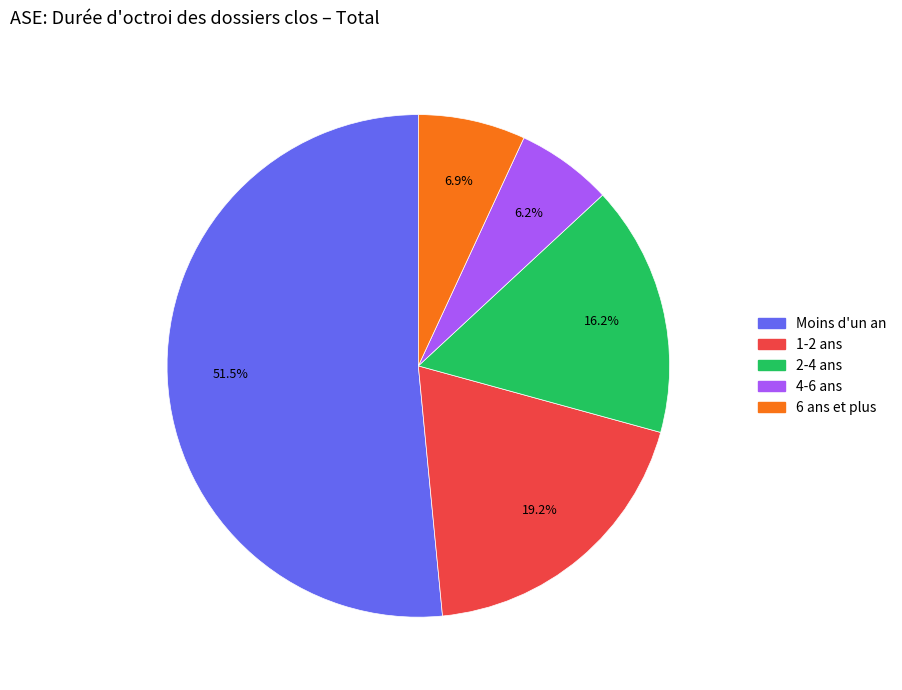

How many segments does this pie chart have?

5